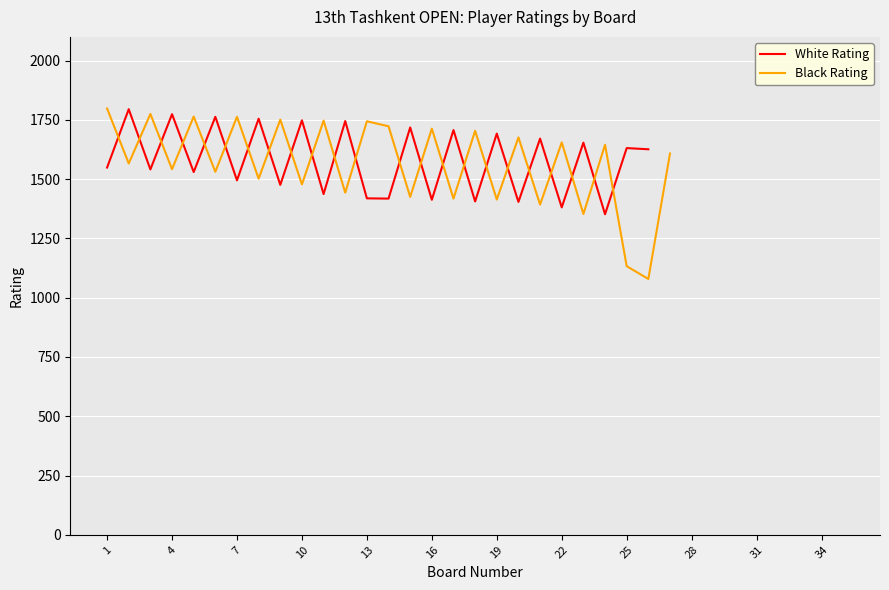

What is the value of the White Rating point at the 25th from the left?

1631.0